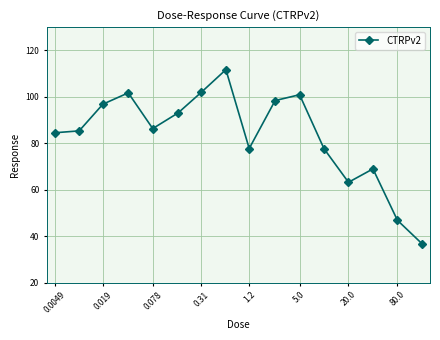

How many values are below 86?

8